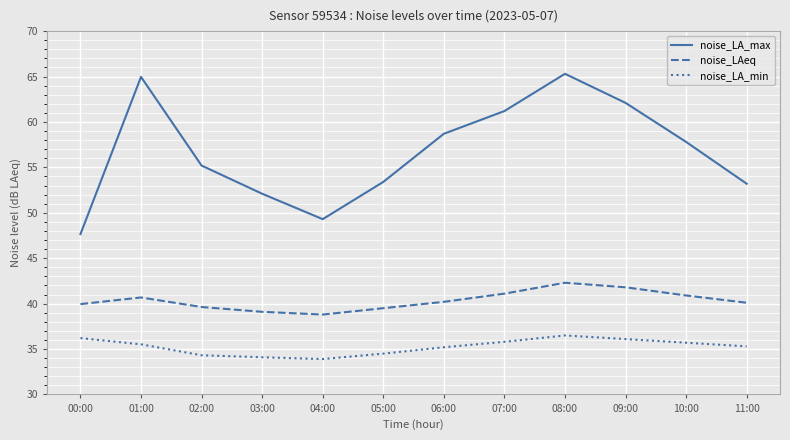

What is the maximum value shown in the chart?

65.3